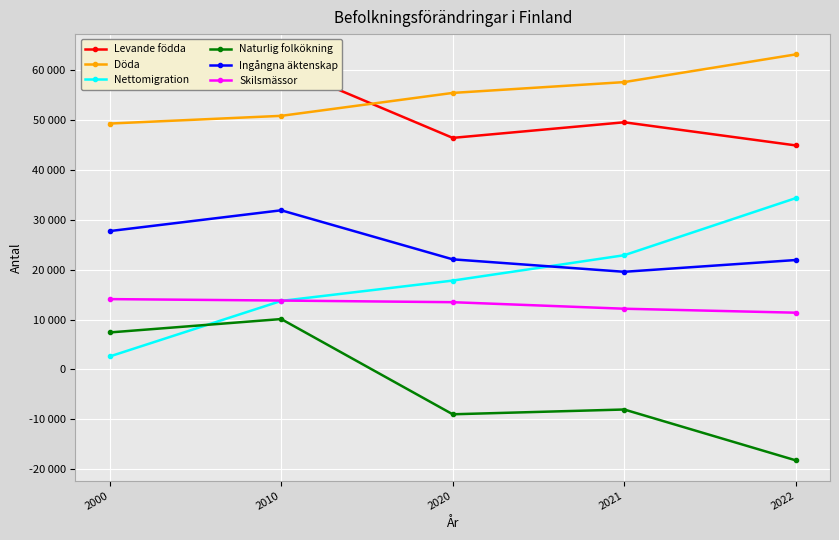

Rank the series by their maximum value, from lowest to highest.

Naturlig folkökning, Skilsmässor, Ingångna äktenskap, Nettomigration, Levande födda, Döda